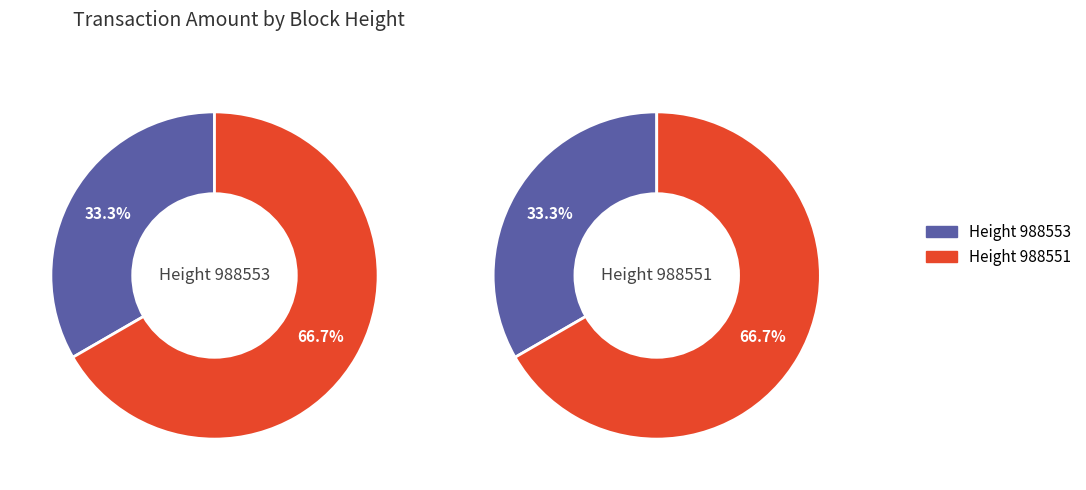

Rank the categories by value from highest to lowest.

988551, 988553